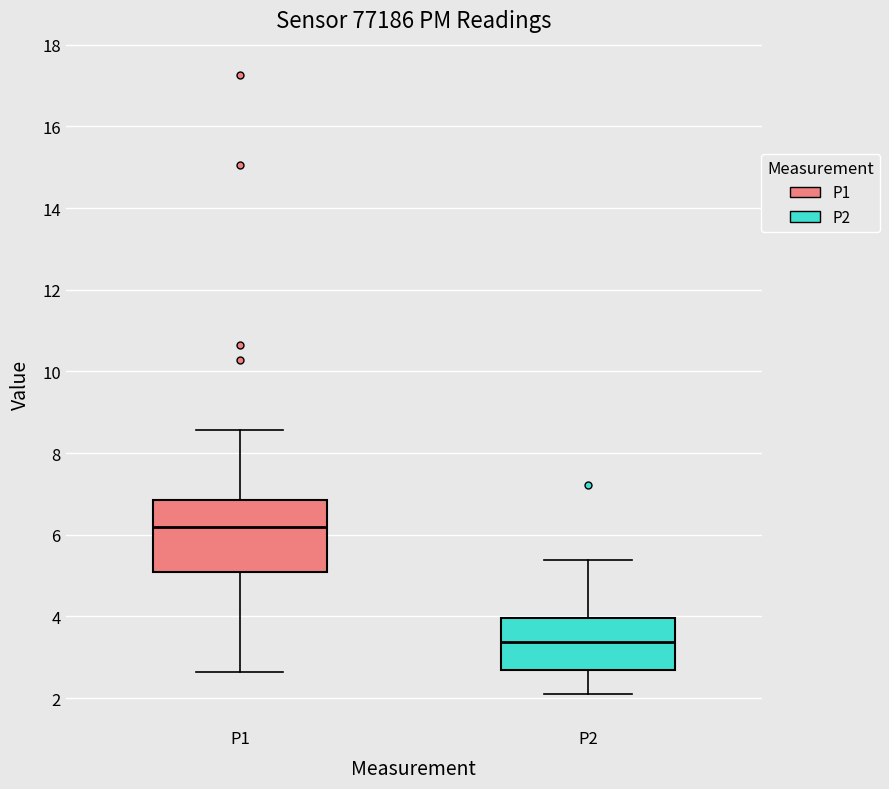

Which box's median line is the highest?

P1